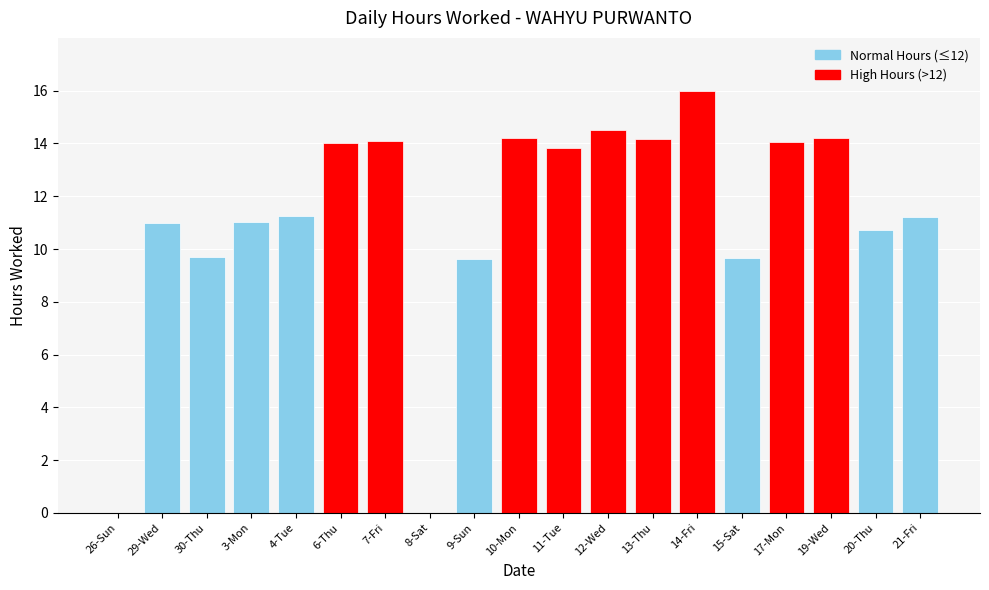

Rank the categories by value from lowest to highest.

26-Sun, 8-Sat, 9-Sun, 15-Sat, 30-Thu, 20-Thu, 29-Wed, 3-Mon, 21-Fri, 4-Tue, 11-Tue, 6-Thu, 17-Mon, 7-Fri, 13-Thu, 10-Mon, 19-Wed, 12-Wed, 14-Fri